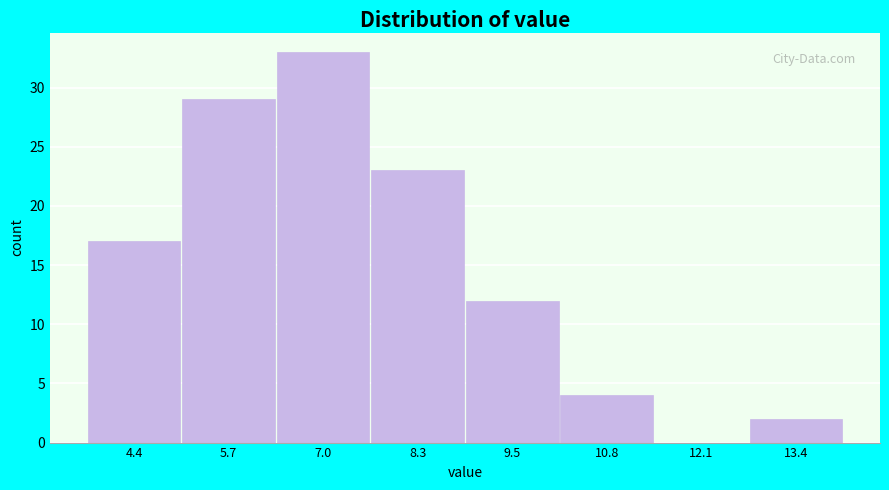

Reading right to left, extract all data points from this chart.

13.4=2	12.1=0	10.8=4	9.5=12	8.3=23	7.0=33	5.7=29	4.4=17